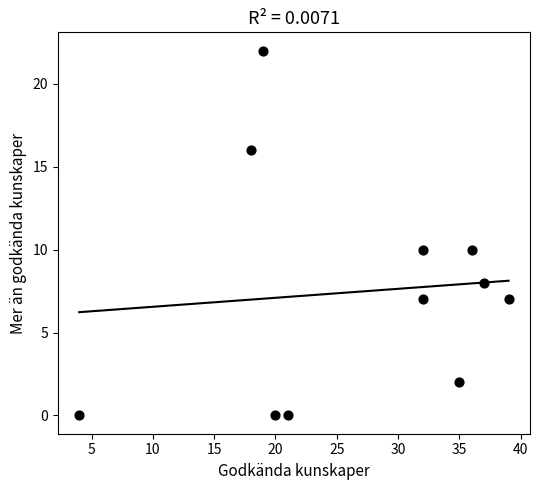

What is the range of X values (max minus min)?

35